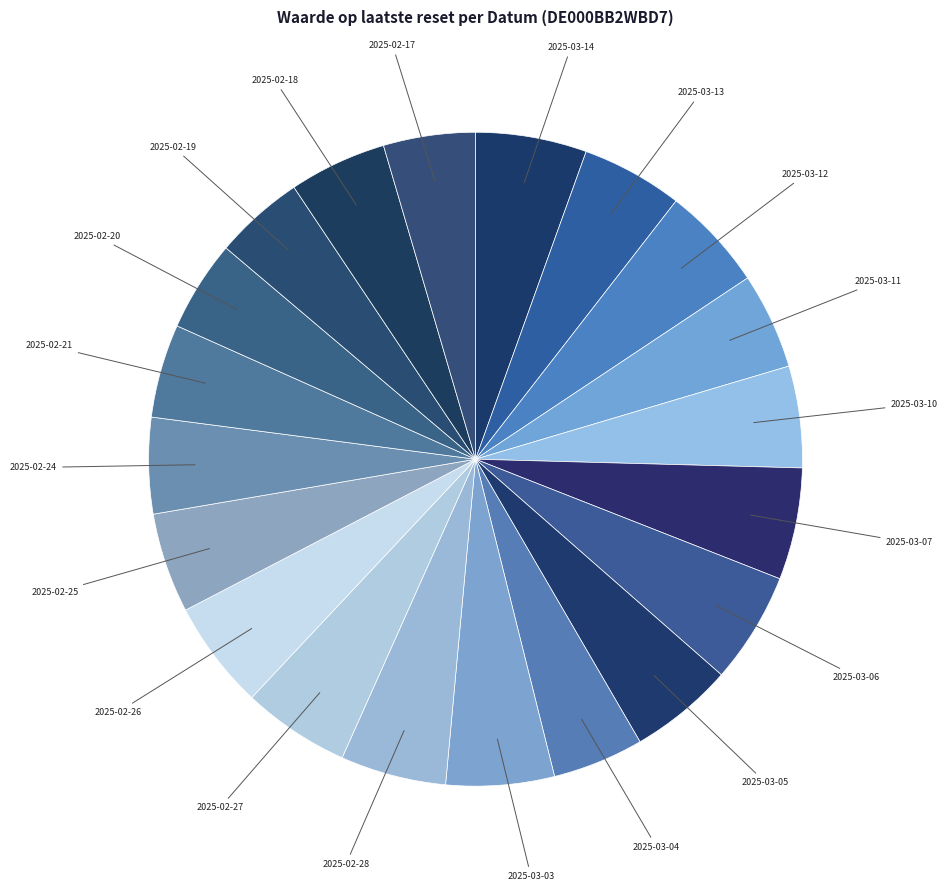

Which category has the biggest portion of the pie?

2025-03-07